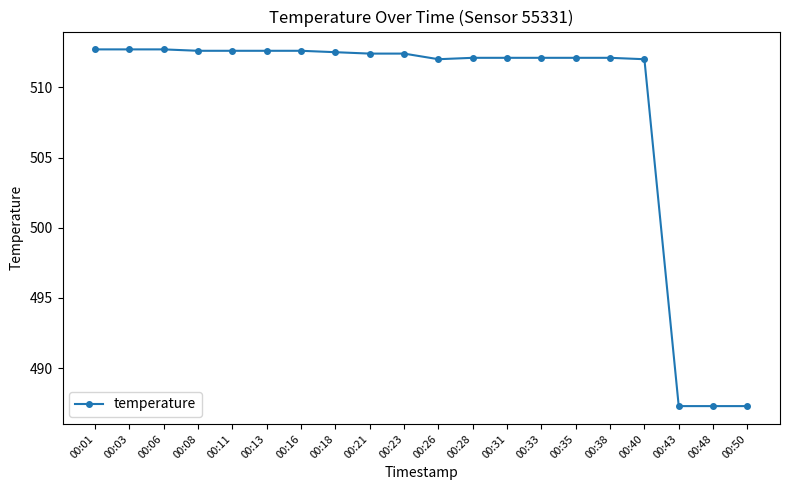

How many distinct data groups are displayed?

1